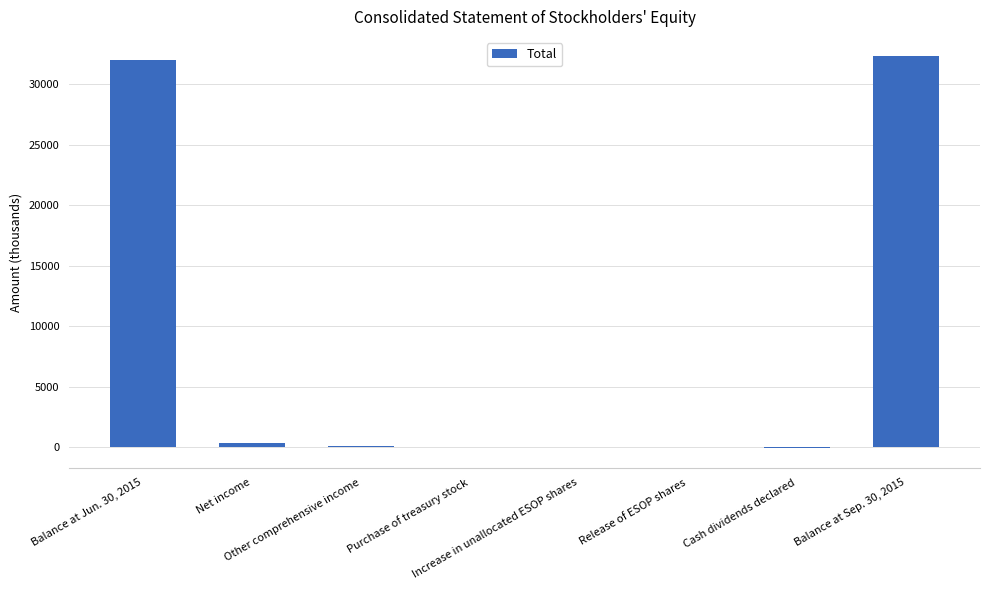

What is the change in value from Other comprehensive income to Increase in unallocated ESOP shares?

-44